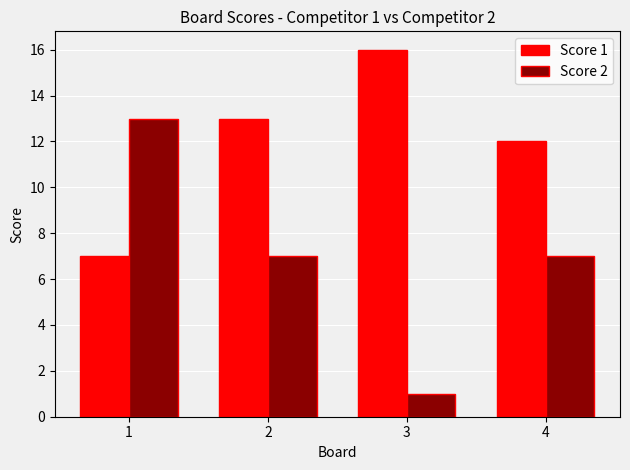

What is the average value of the Score 1 series?

12